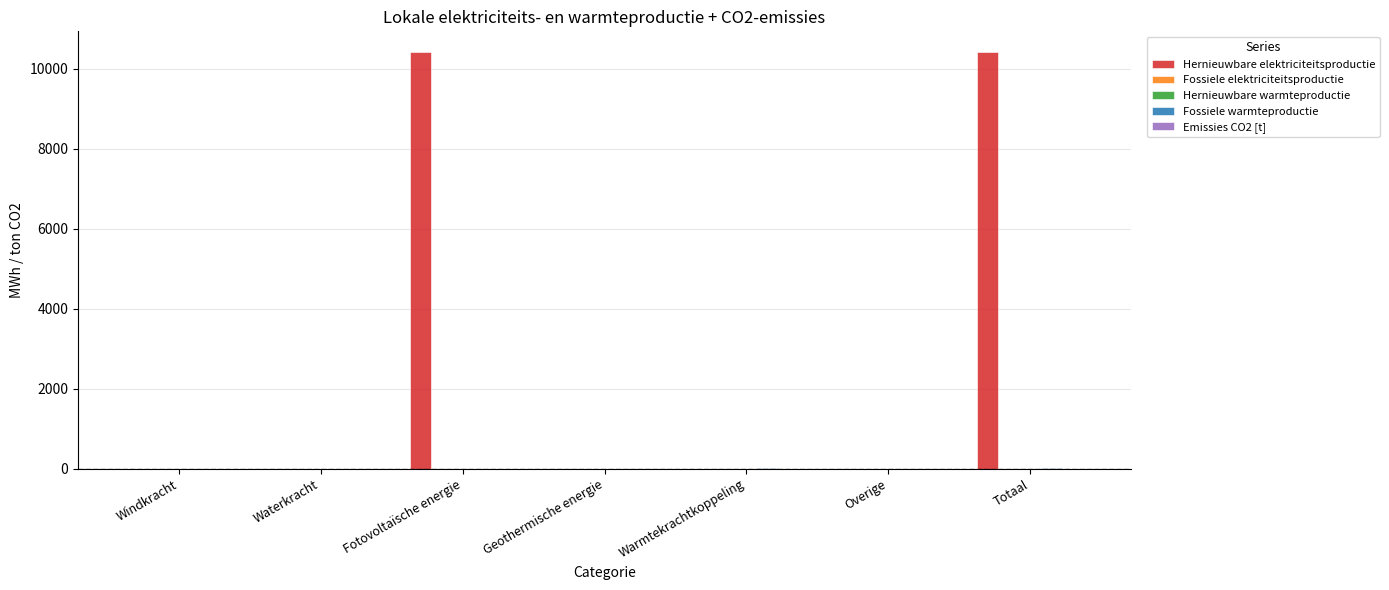

True or false: Hernieuwbare elektriciteitsproductie has a value of -4529.3 at Overige.

False